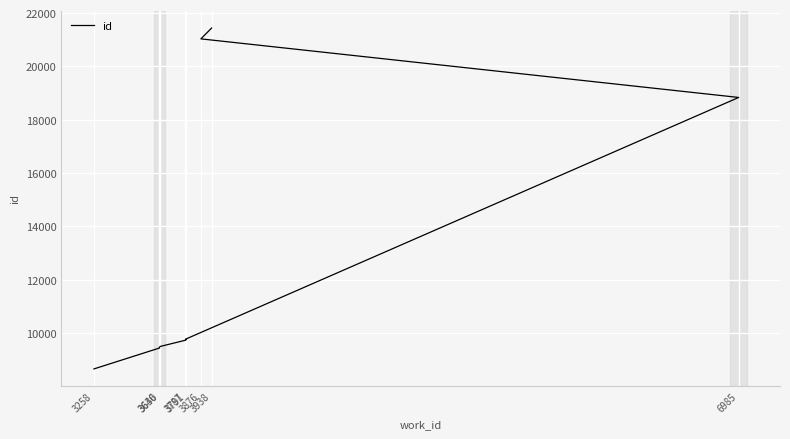

How many lines are shown in the chart?

1